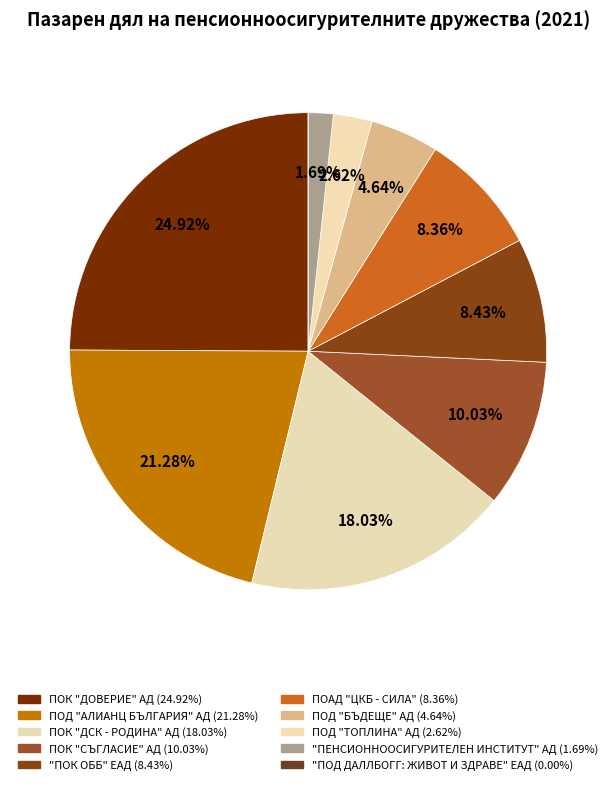

What percentage is the ПОК "ДОВЕРИЕ" АД slice, to the nearest percent?

25%